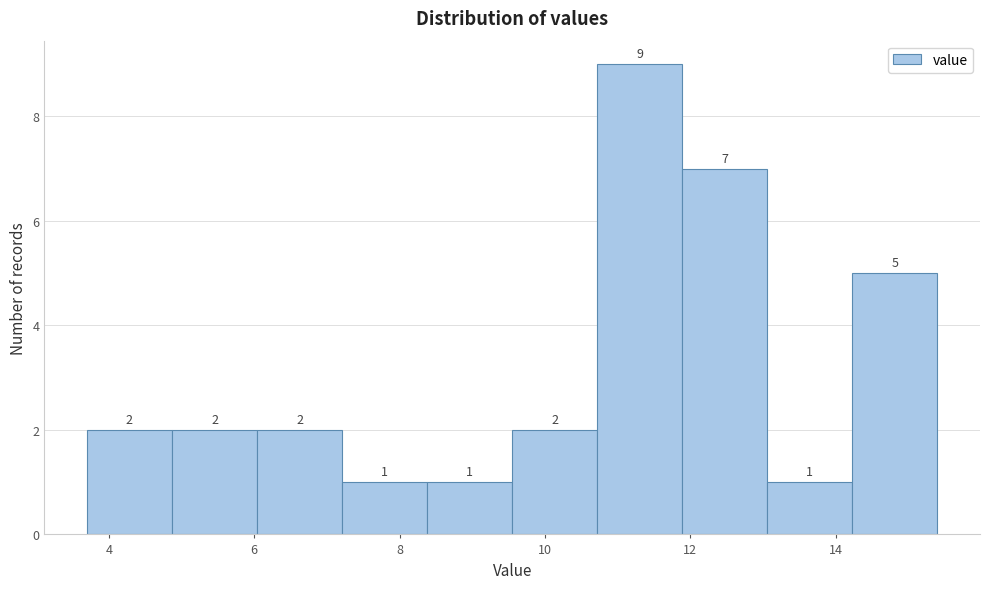

Reading left to right, list every bar in this chart as the range it spans on the x-axis followed by its height. The bar edges are not printed on the chart, so give them approximately, as read against the axis.

3.8 to 4.8: 2
4.8 to 6.0: 2
6.0 to 7.2: 2
7.2 to 8.4: 1
8.4 to 9.6: 1
9.6 to 10.8: 2
10.8 to 11.8: 9
11.8 to 13.0: 7
13.0 to 14.2: 1
14.2 to 15.4: 5